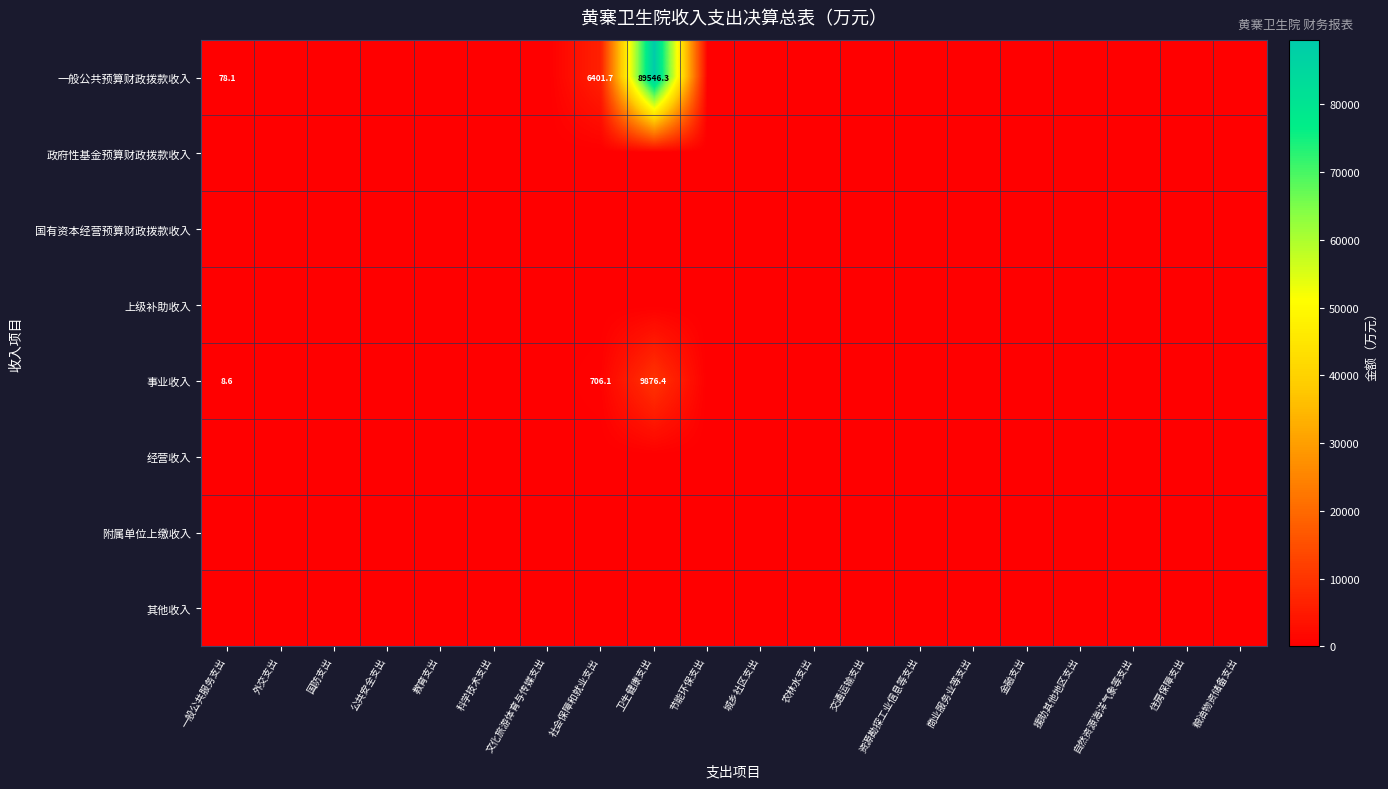

Which series has the widest spread of values?

一般公共预算财政拨款收入